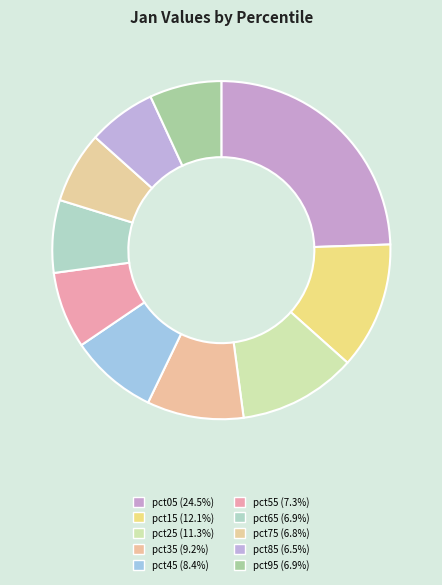

How many segments does this pie chart have?

10